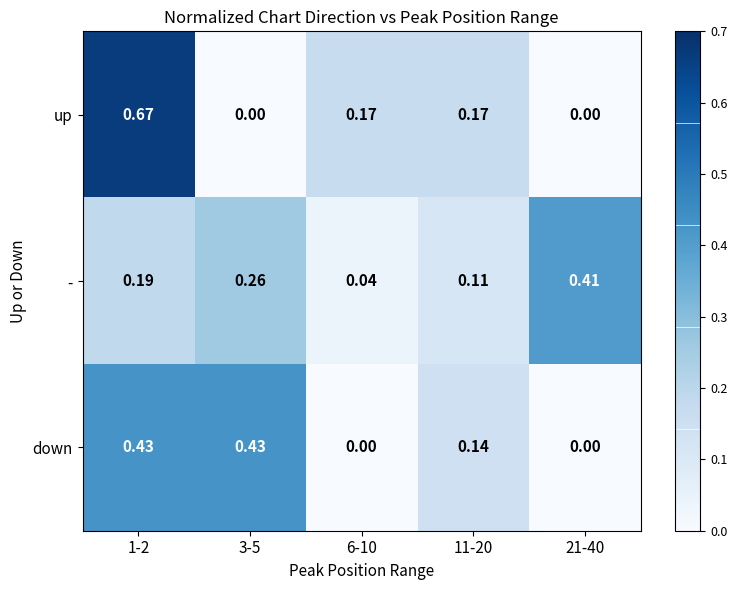

At 11-20, list the series in order from largest to smallest.

up, down, -